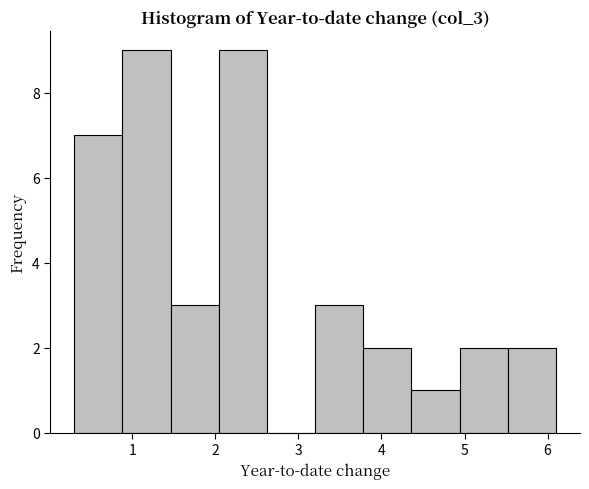

How tall is the bar that spans 4.36 to 4.94 on the x-axis? Neither the bar edges nor the heights are printed on the chart, so give them approximately, as read against the axes.

1